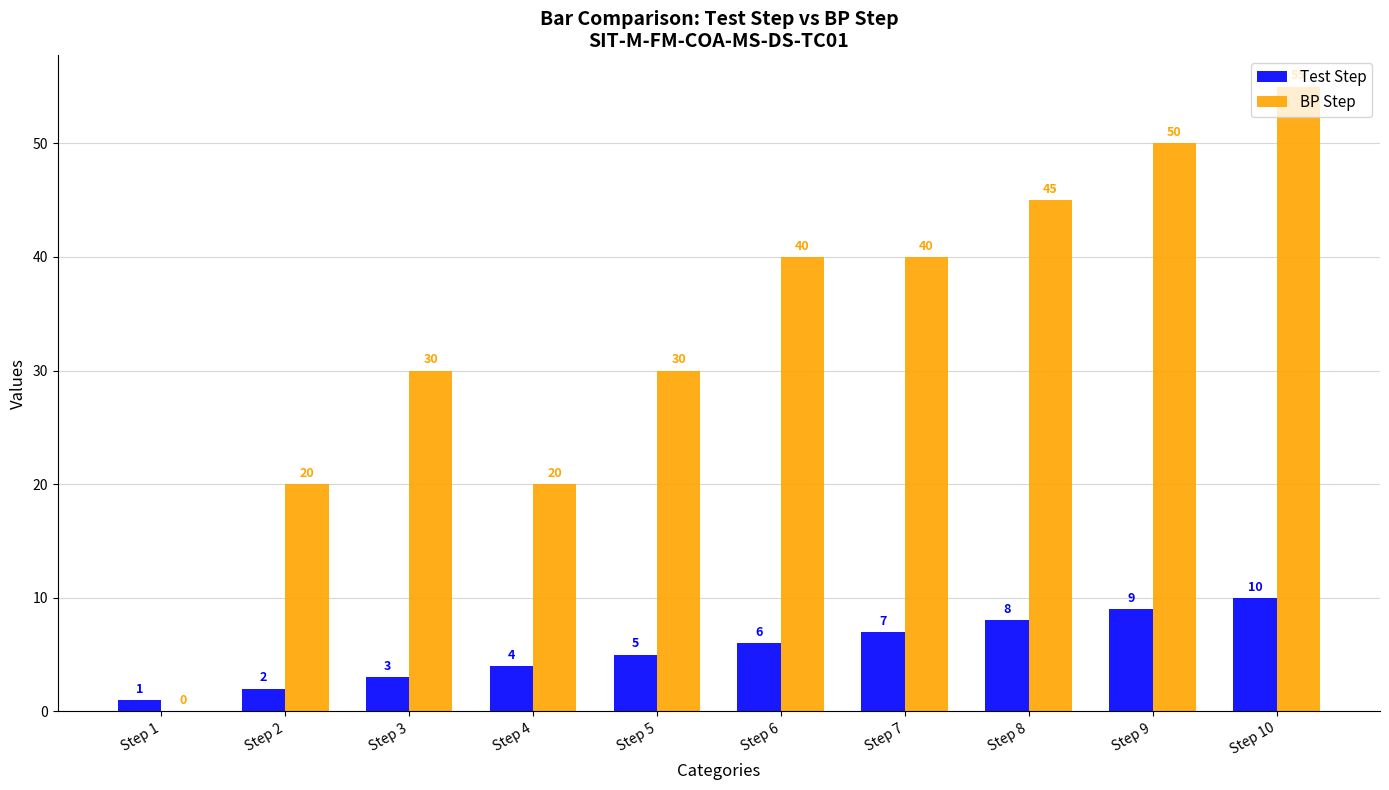

Is it true that Test Step equals 14 at Step 8?

False